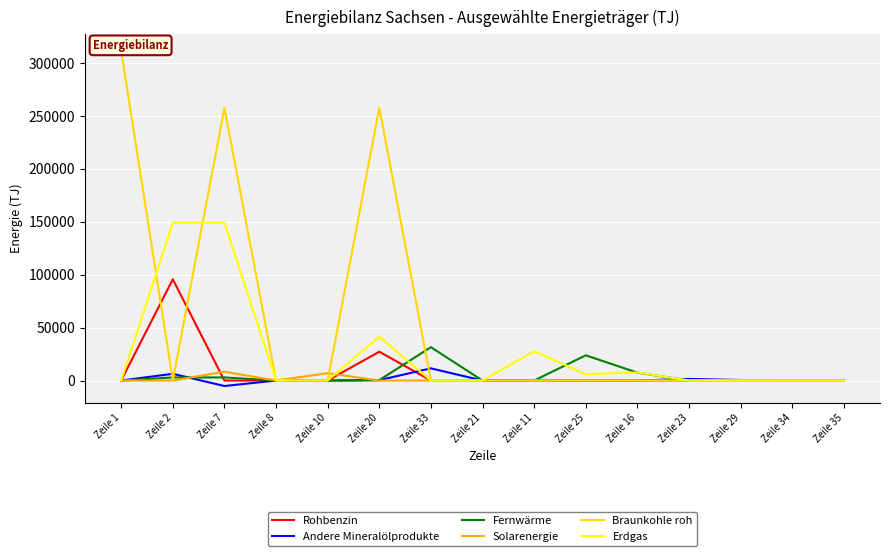

What is the spread (max minus min) of values at Zeile 25?

23811.8